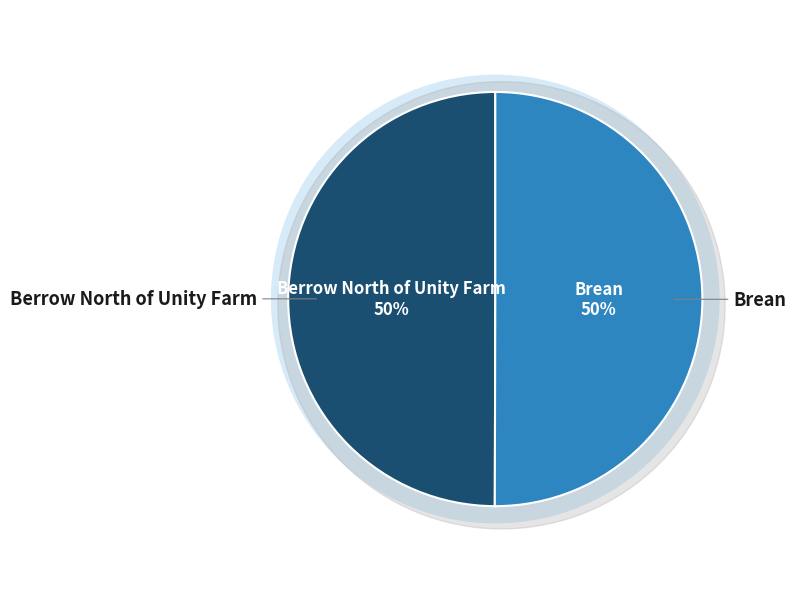

Between Brean and Berrow North of Unity Farm, which is larger?

Brean